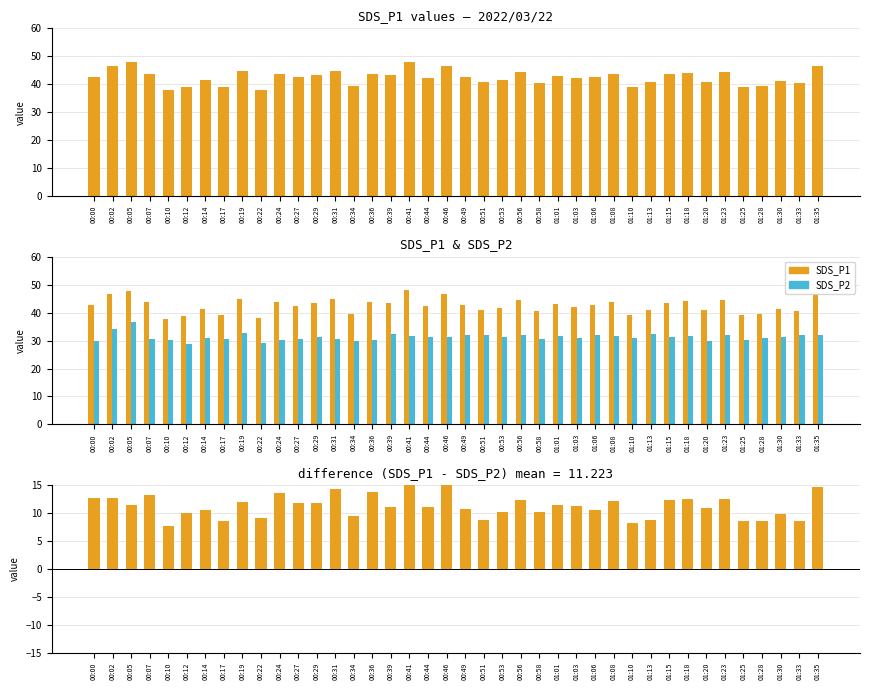

How many groups of bars are there?

40